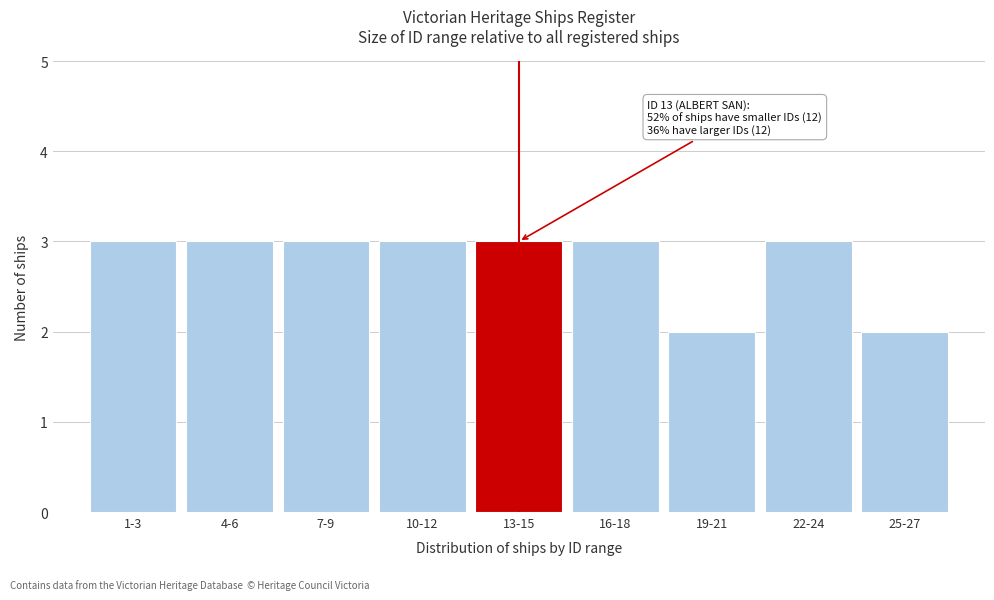

Reading left to right, extract all data points from this chart.

3	3	3	3	3	3	2	3	2